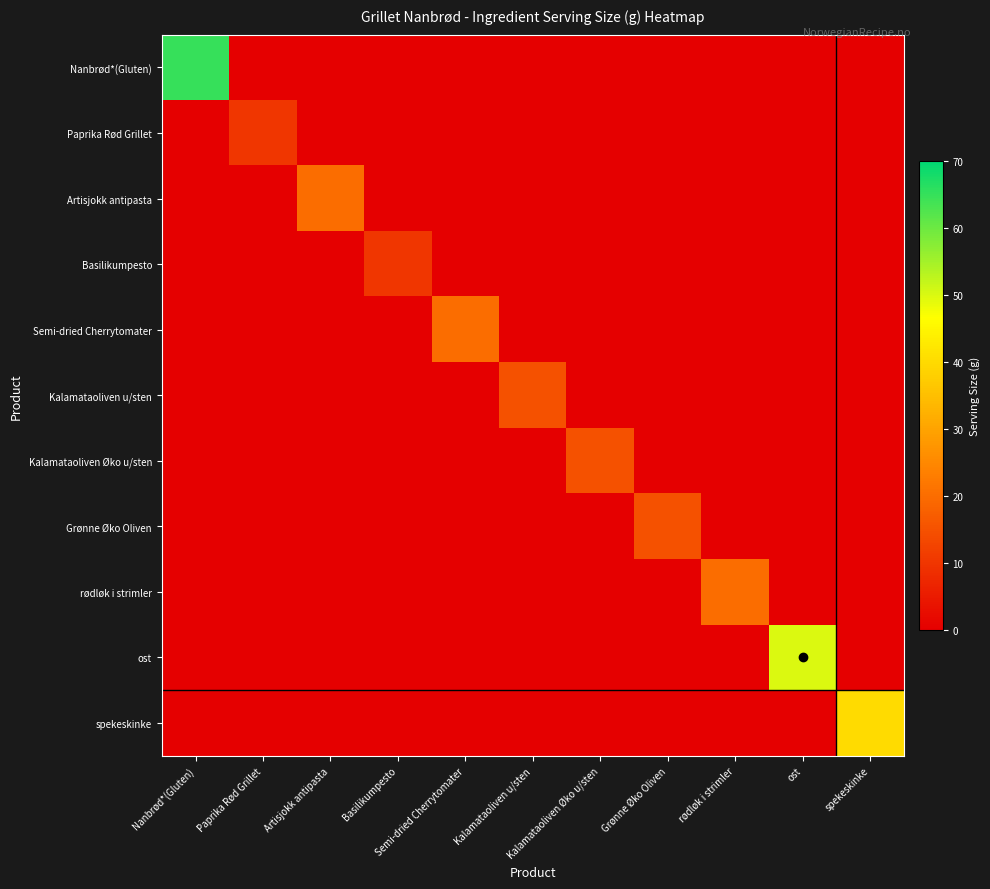

How many data points does each series have?

11